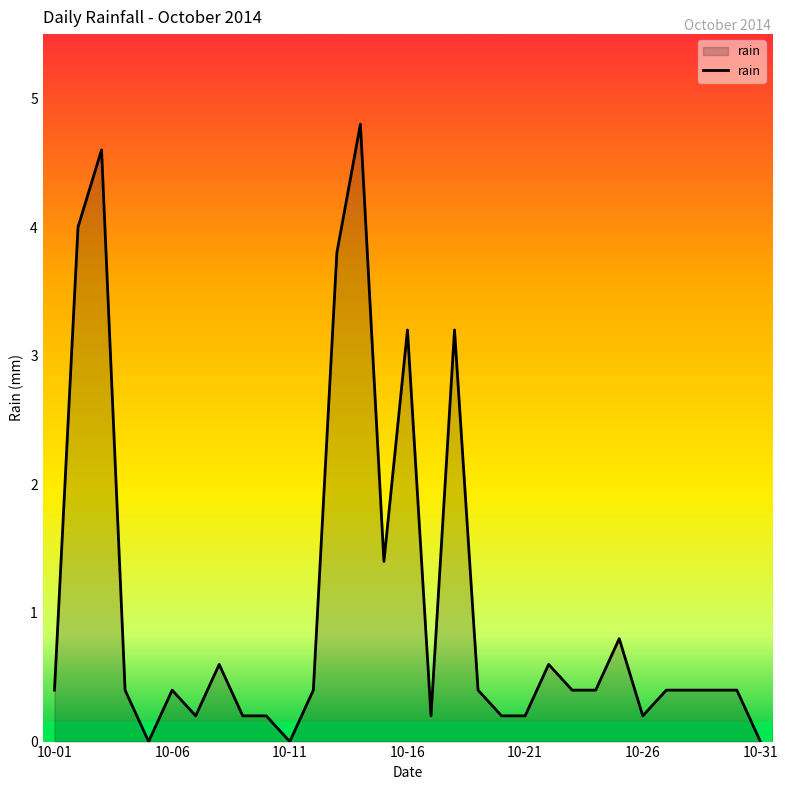

What is the greatest value displayed?

4.8